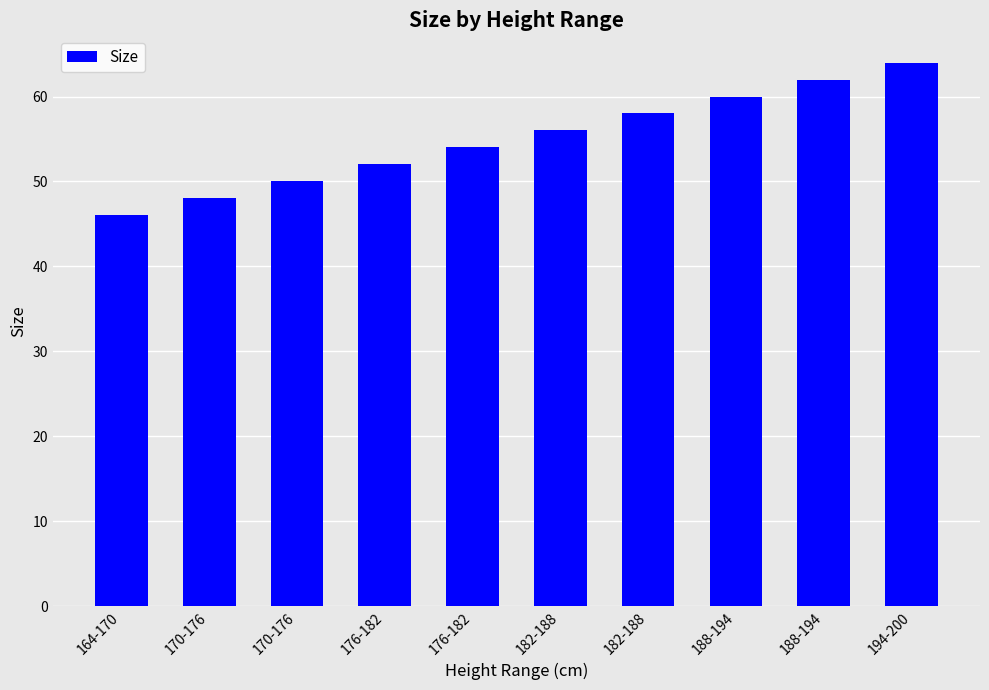

How many series are shown in this chart?

1